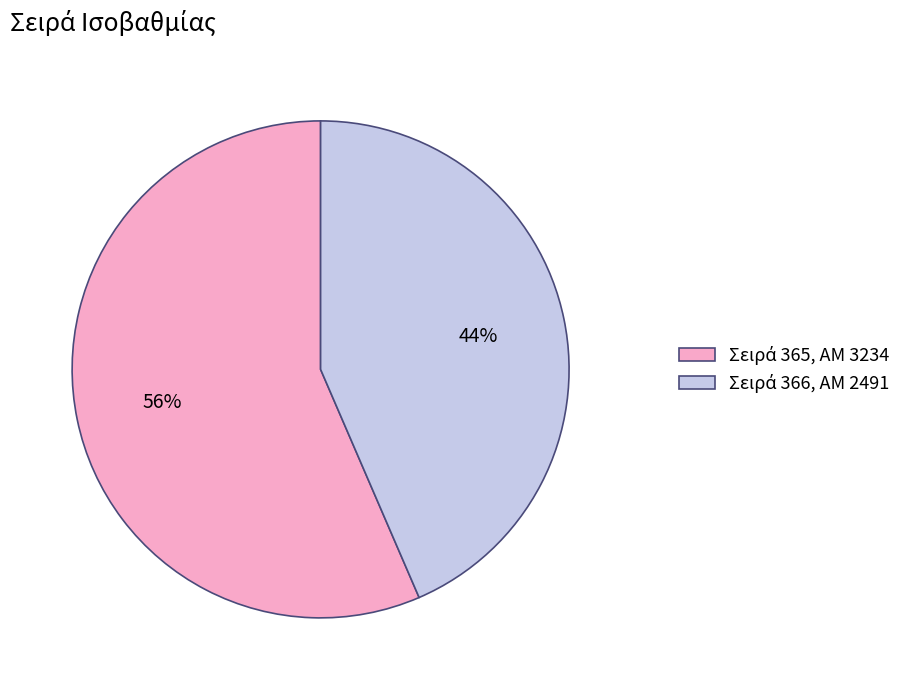

Is there a majority slice in this chart?

Yes